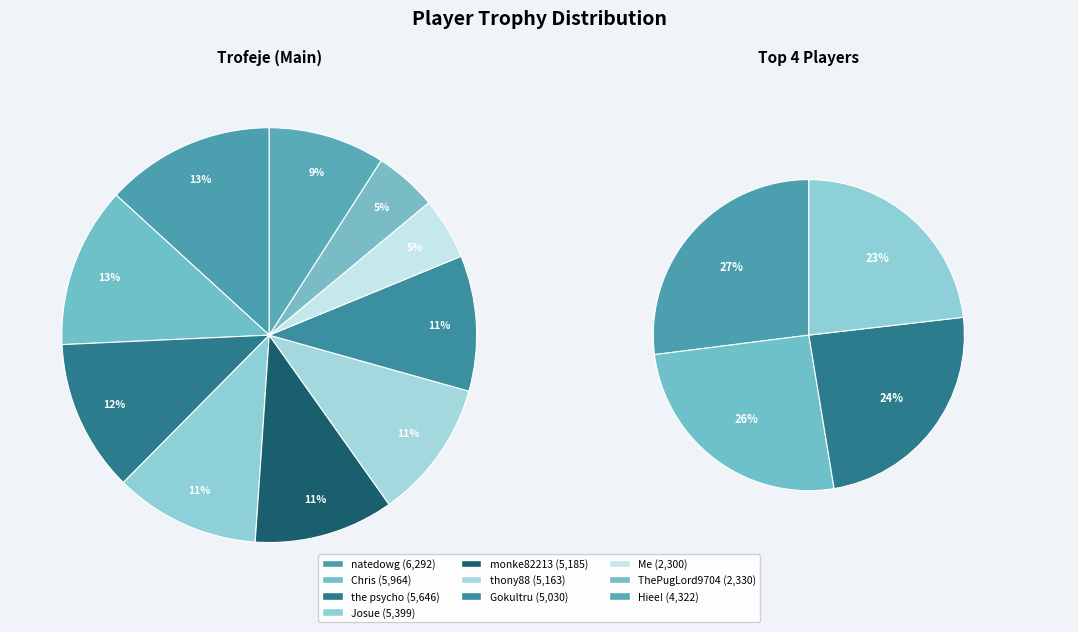

Do Gokultru and monke82213 together represent more than half of the pie?

No